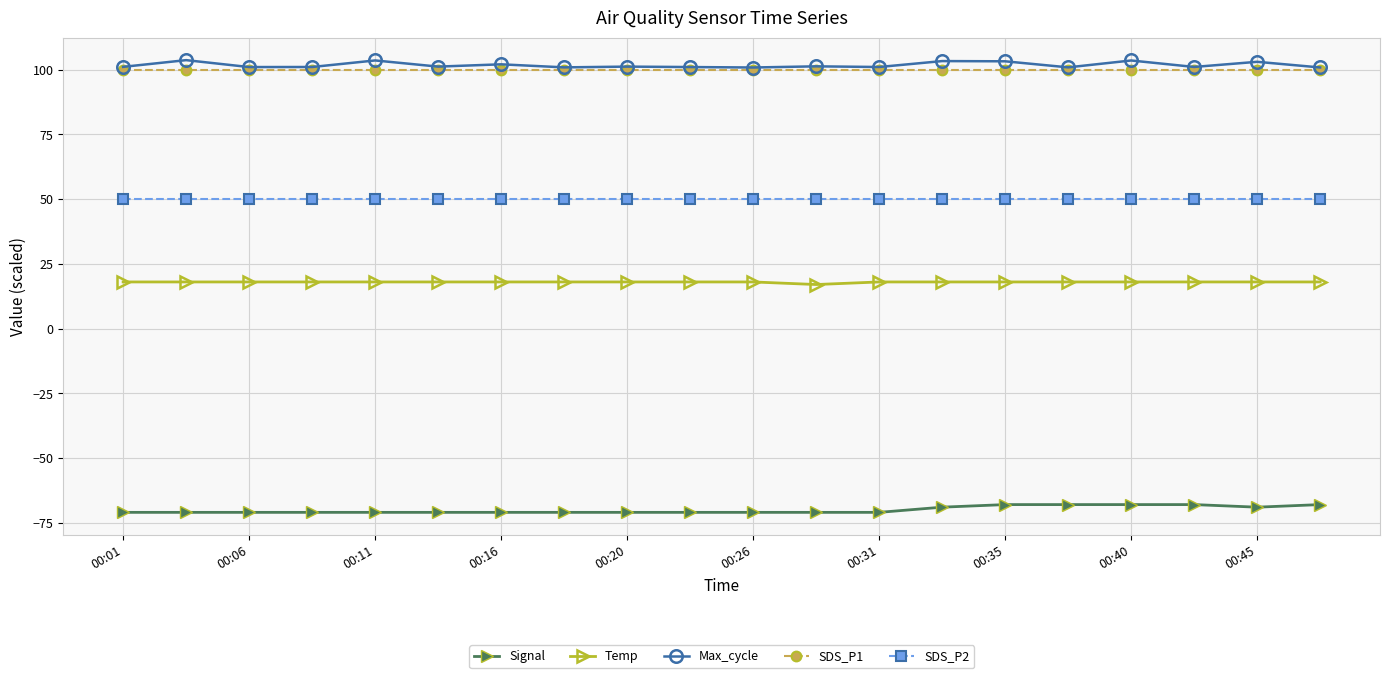

True or false: Max_cycle has more than 0 points higher than both neighbors.

True